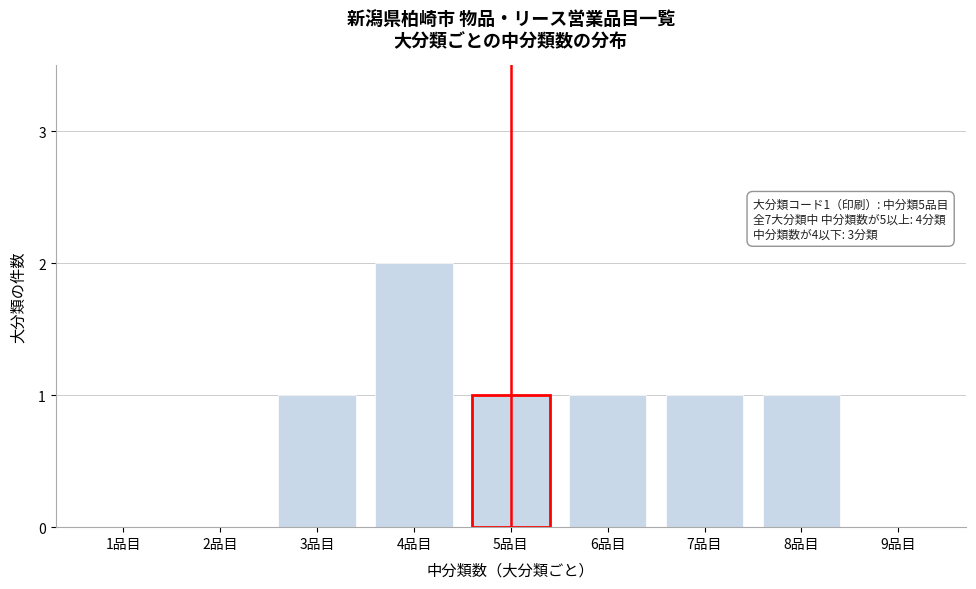

Reading left to right, extract all data points from this chart.

1品目=0	2品目=0	3品目=1	4品目=2	5品目=1	6品目=1	7品目=1	8品目=1	9品目=0